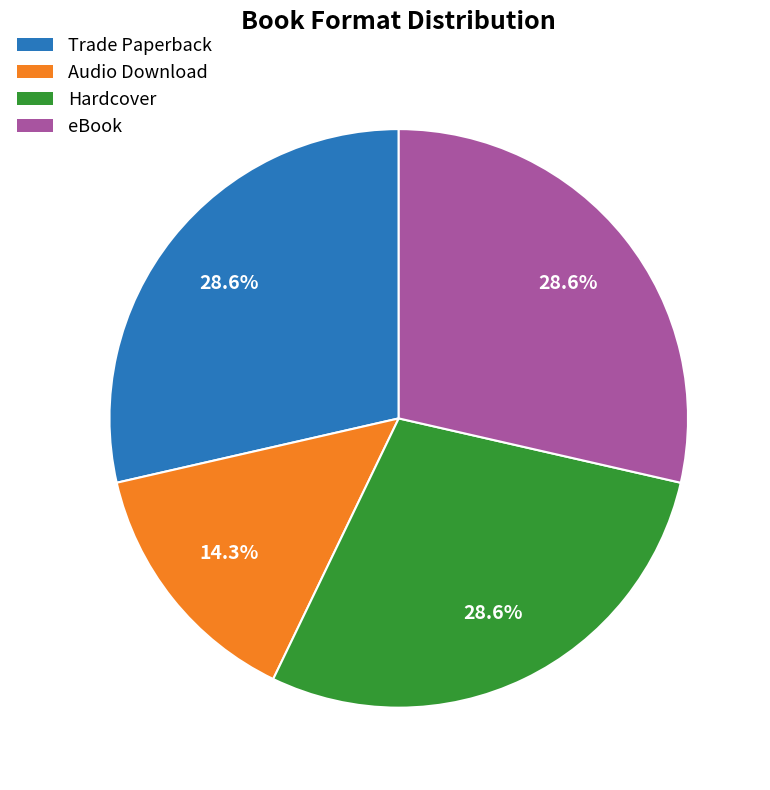

To the nearest percent, what percentage of the pie is Trade Paperback?

29%